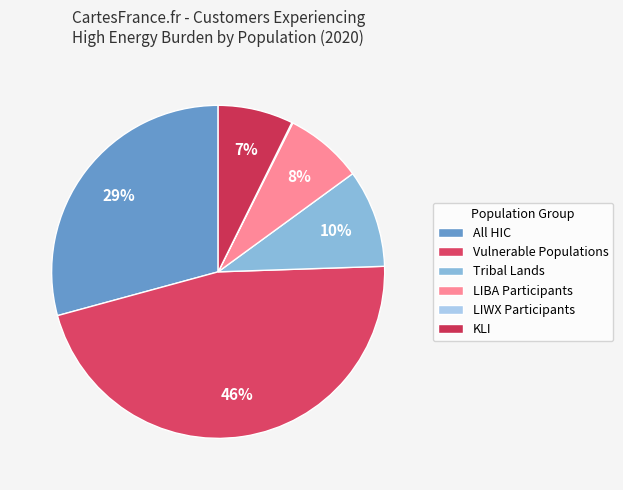

To the nearest percent, what is the average slice percentage?

17%